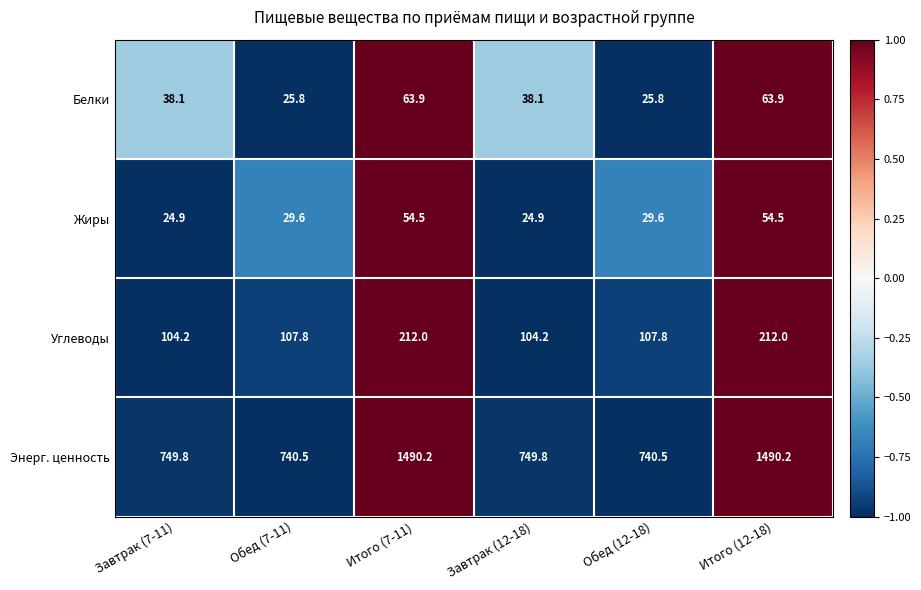

What is the difference between the maximum and minimum values in the Энерг. ценность series?

749.7